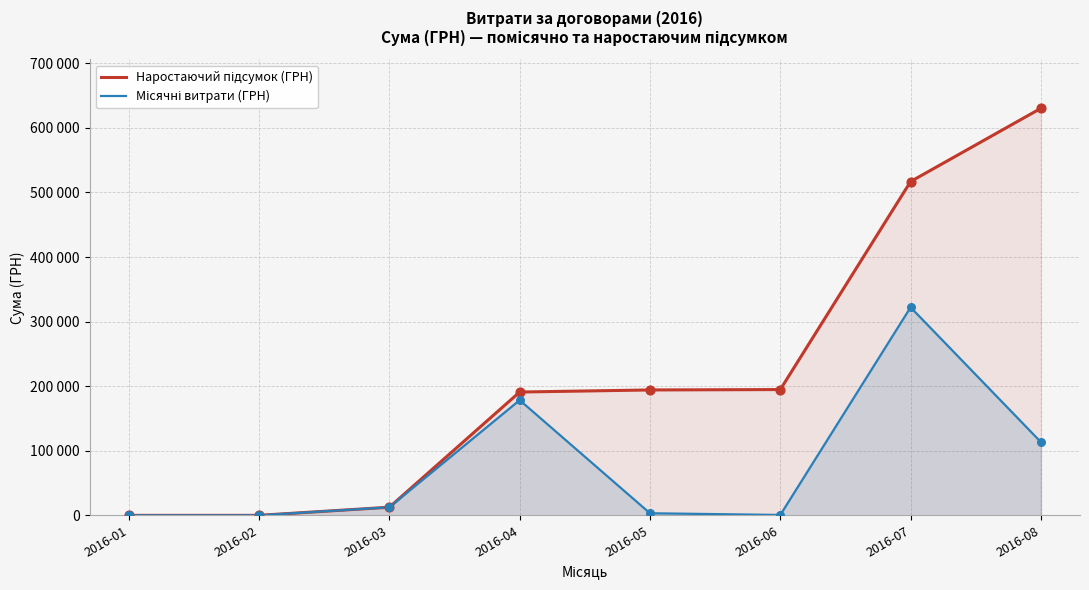

Which series contains the highest Y value?

Наростаючий підсумок (ГРН)